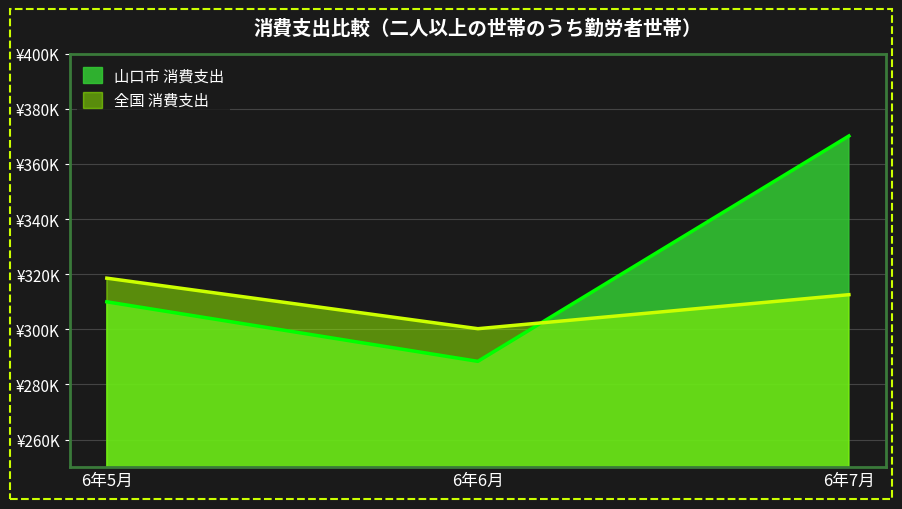

What is the greatest value displayed?

370154